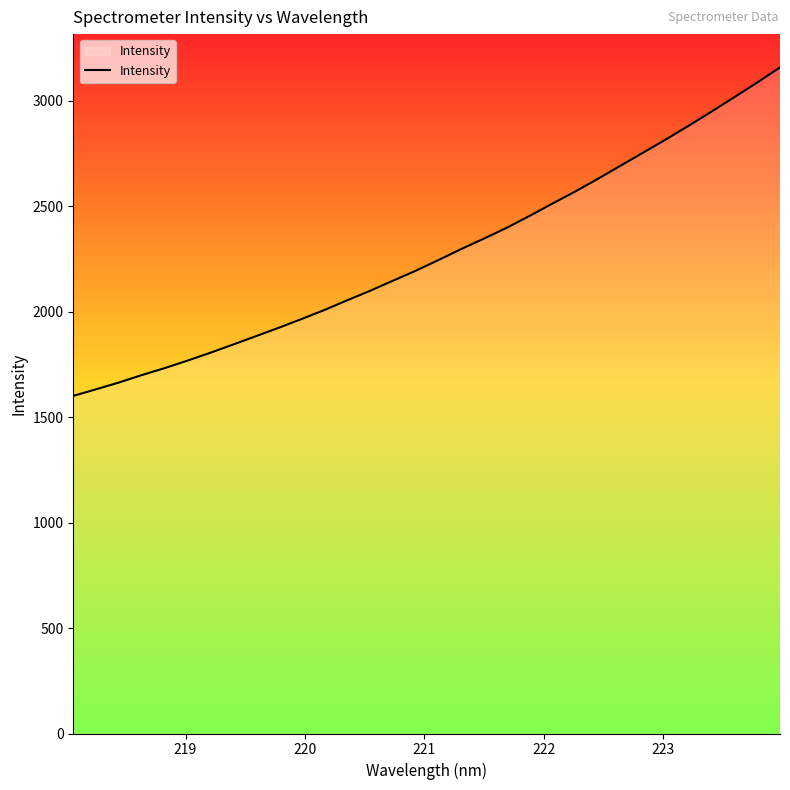

What is the minimum value shown in the chart?

1600.5